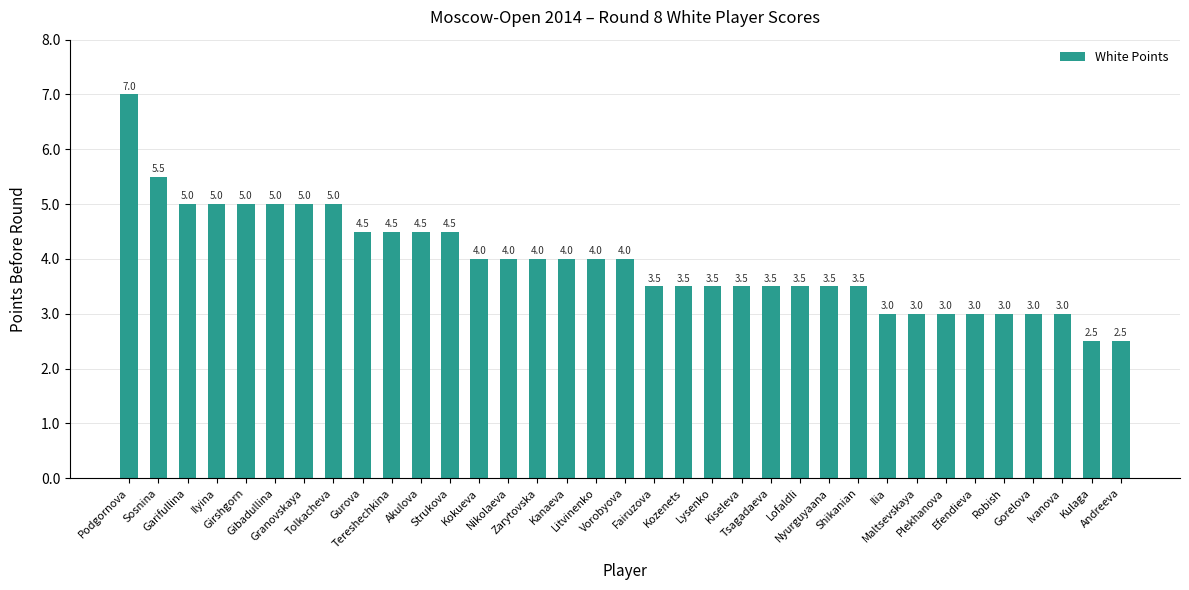

What is the approximate value at Akulova?

4.5